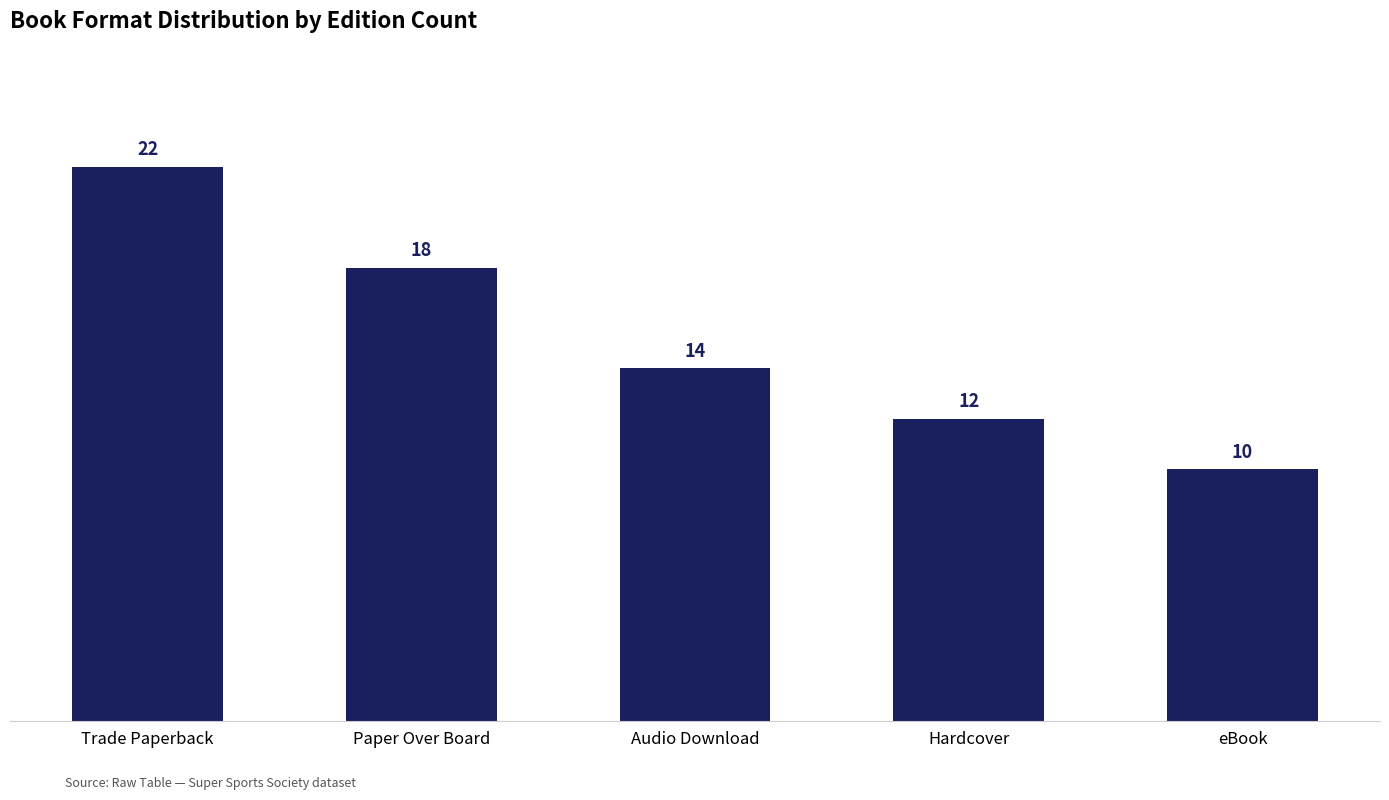

What position from the left is eBook?

5